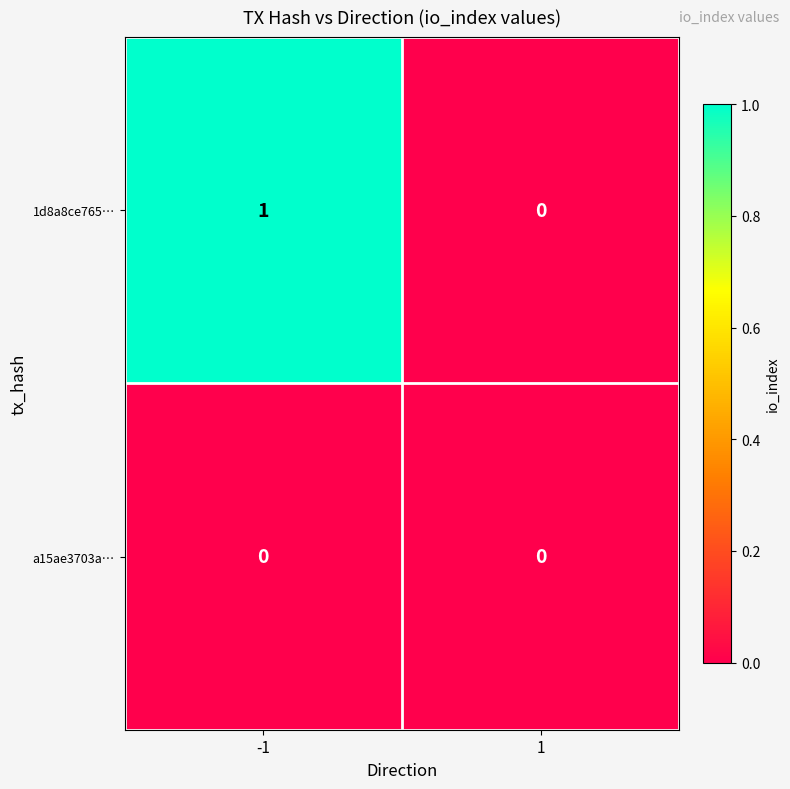

Reading left to right, list all the values displayed in this chart.

1d8a8ce765…: 1	0
a15ae3703a…: 0	0